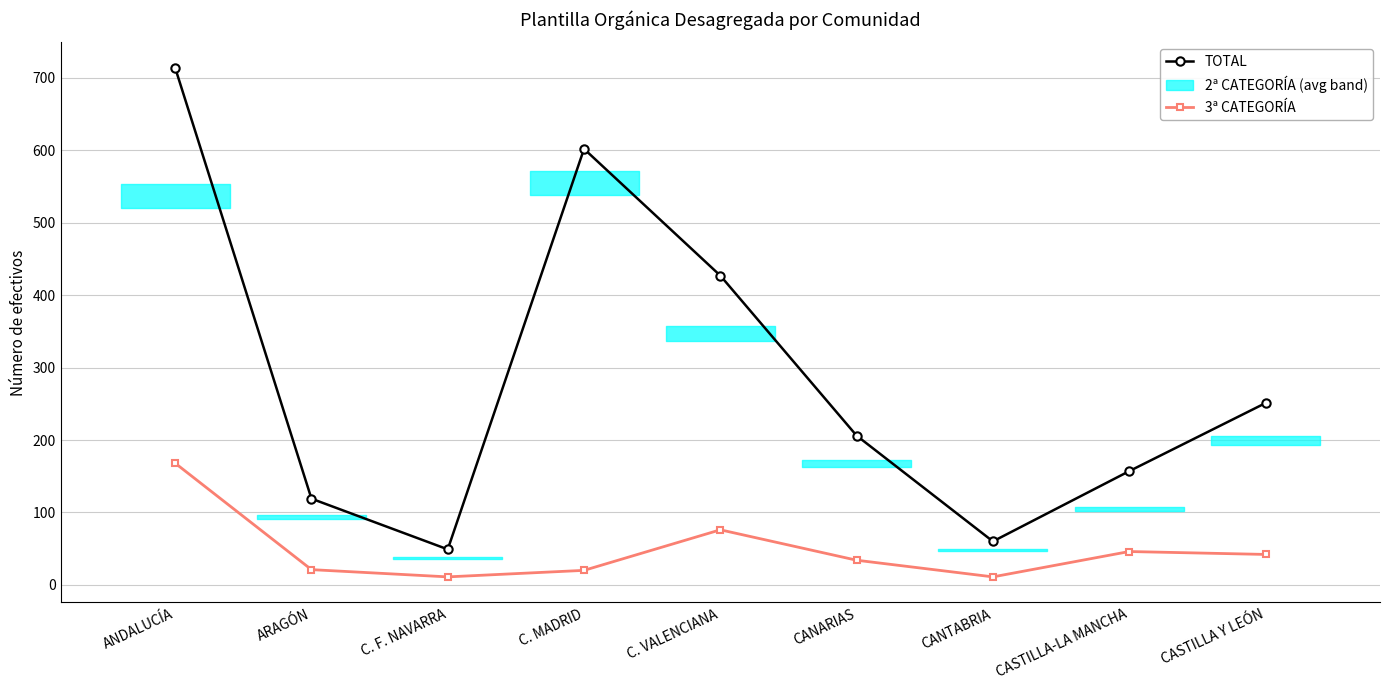

How many interior local valleys does the TOTAL series have?

2